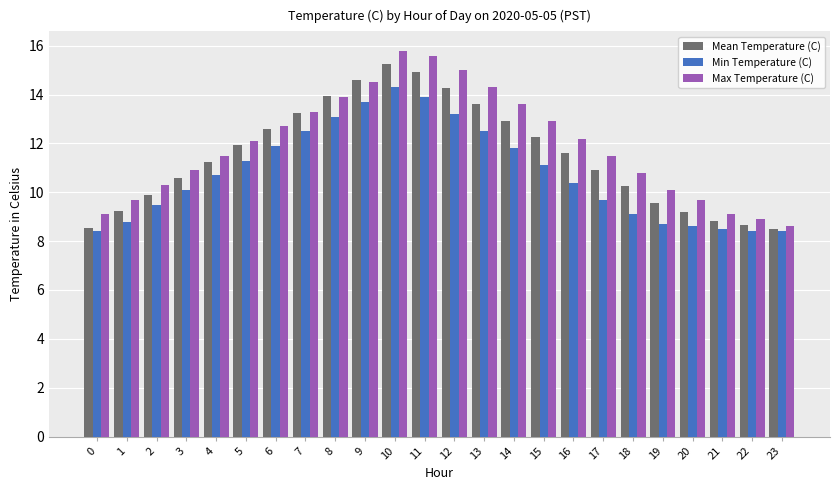

What is the difference between the Min Temperature (C) values at 10 and 19?

5.6